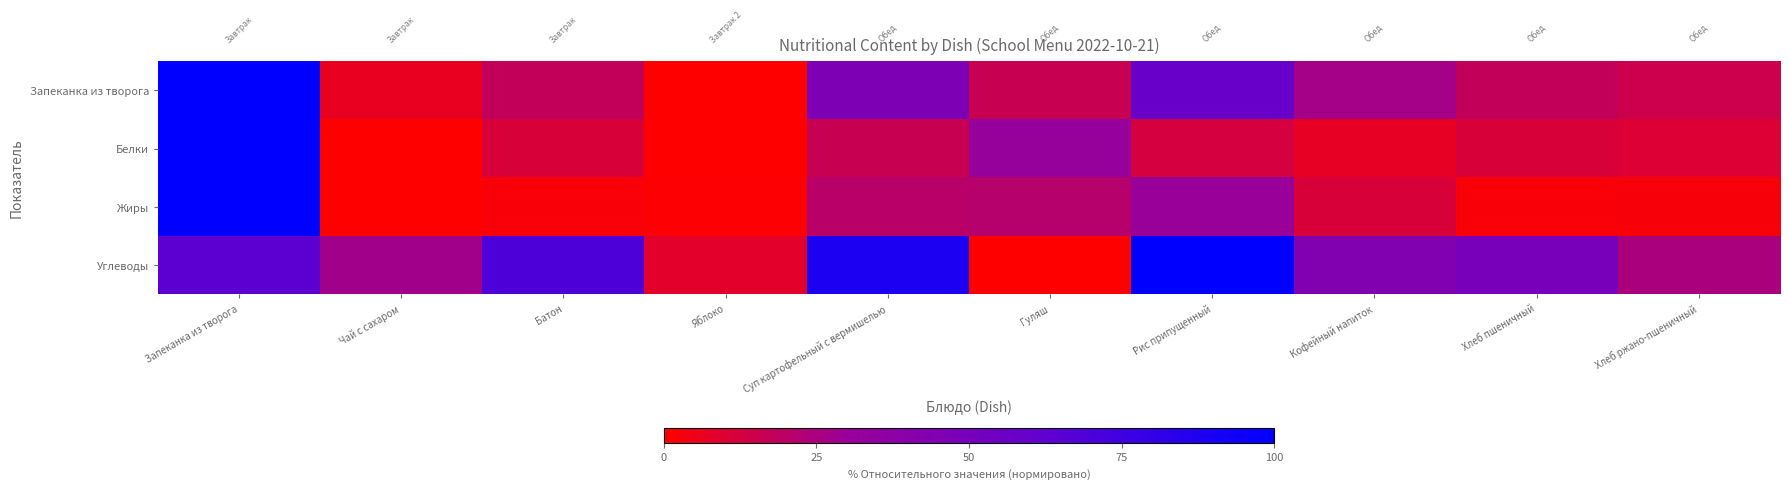

Which series has the largest total across all categories?

Углеводы